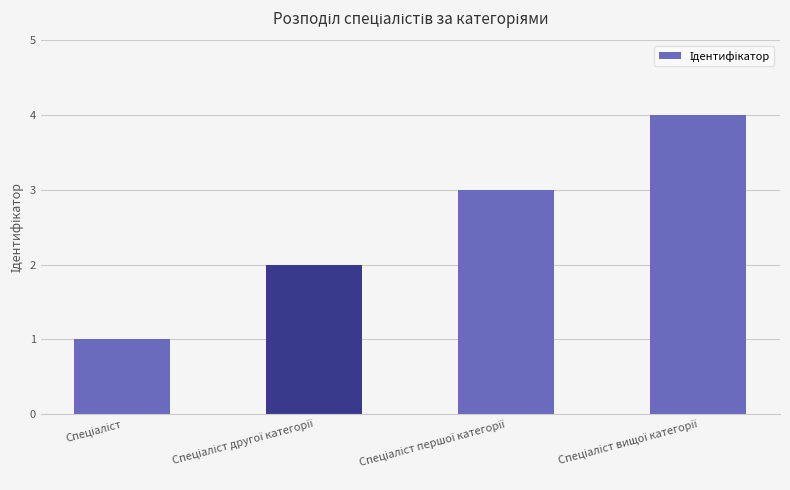

What is the maximum value shown in the chart?

4